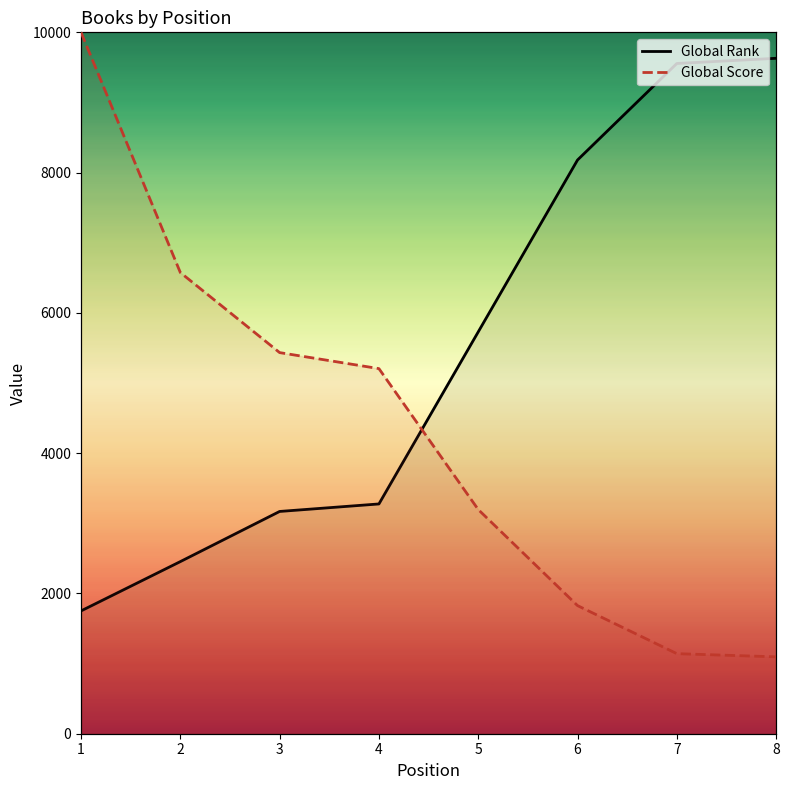

Is the value of Global Score at 1 greater than the value of Global Rank at 4?

Yes